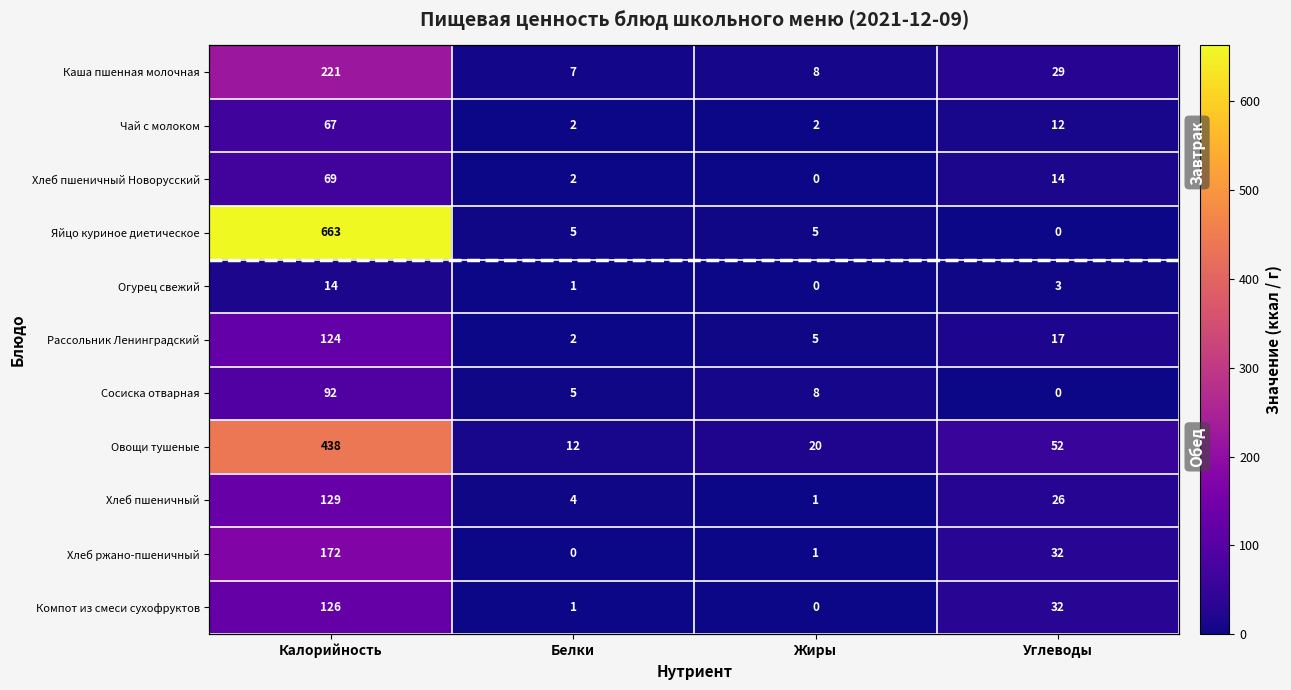

What is the greatest value displayed?

663